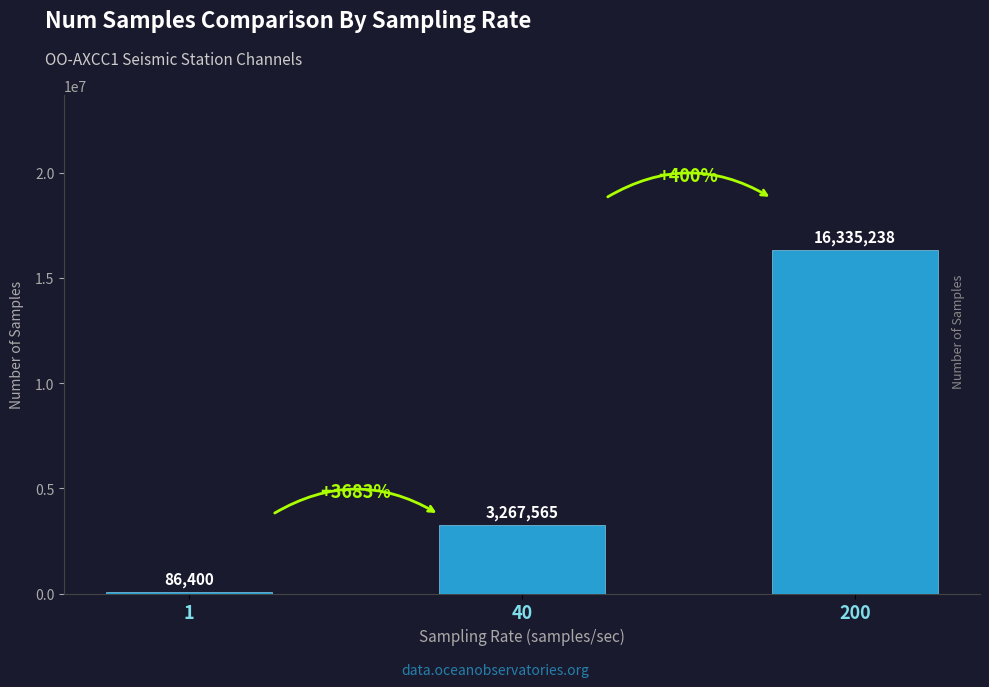

Reading right to left, transcribe all the data shown in this chart.

16335238	3267565	86400